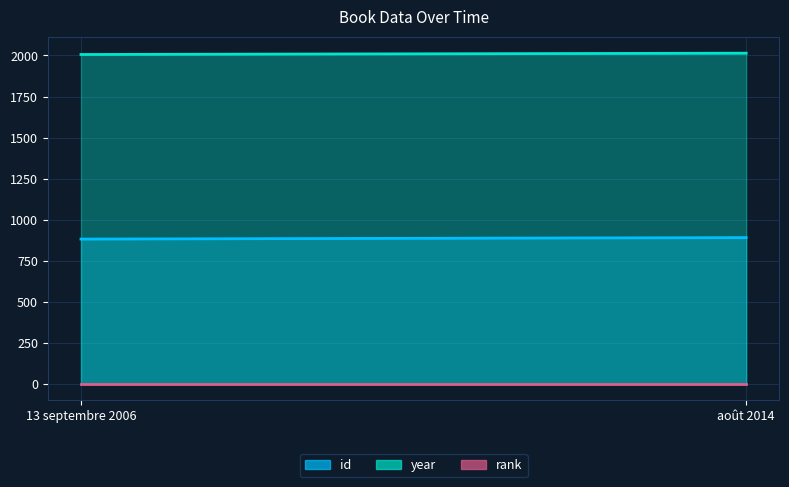

What is the label of the 2nd point from the left?

août 2014